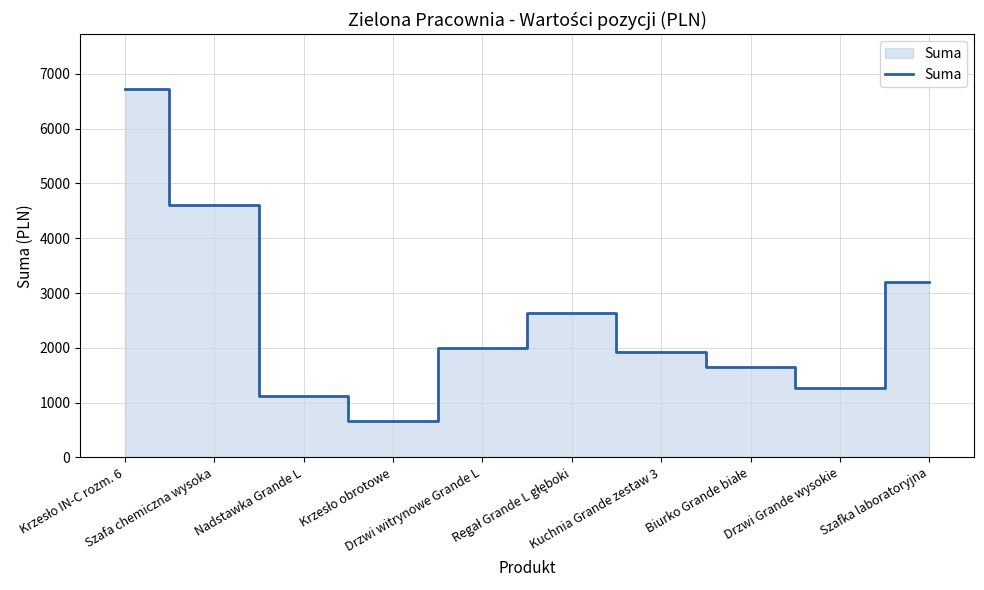

What is the minimum value shown in the chart?

659.9